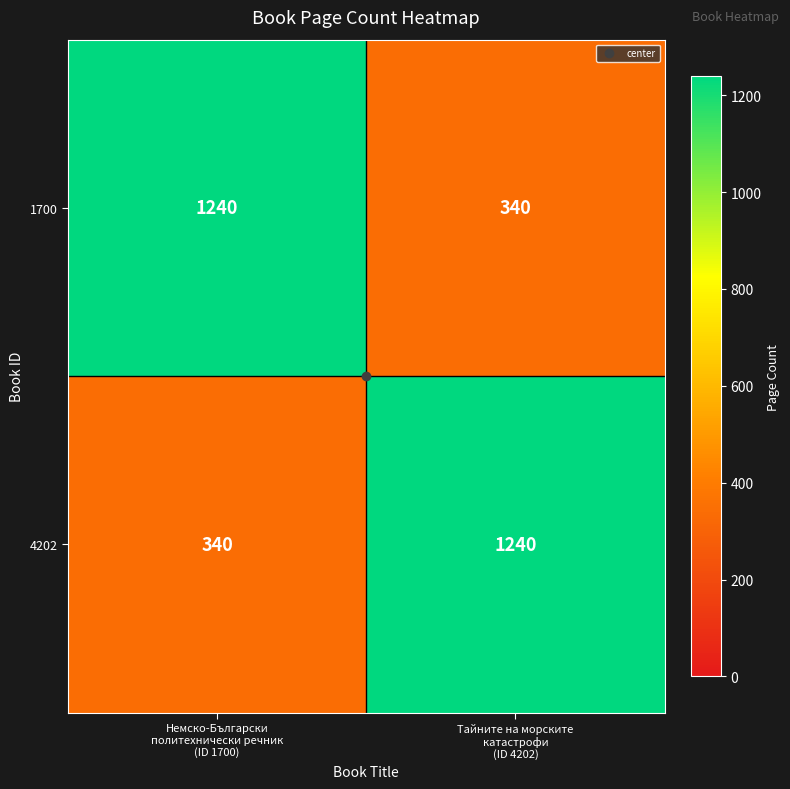

What is the greatest value displayed?

1240